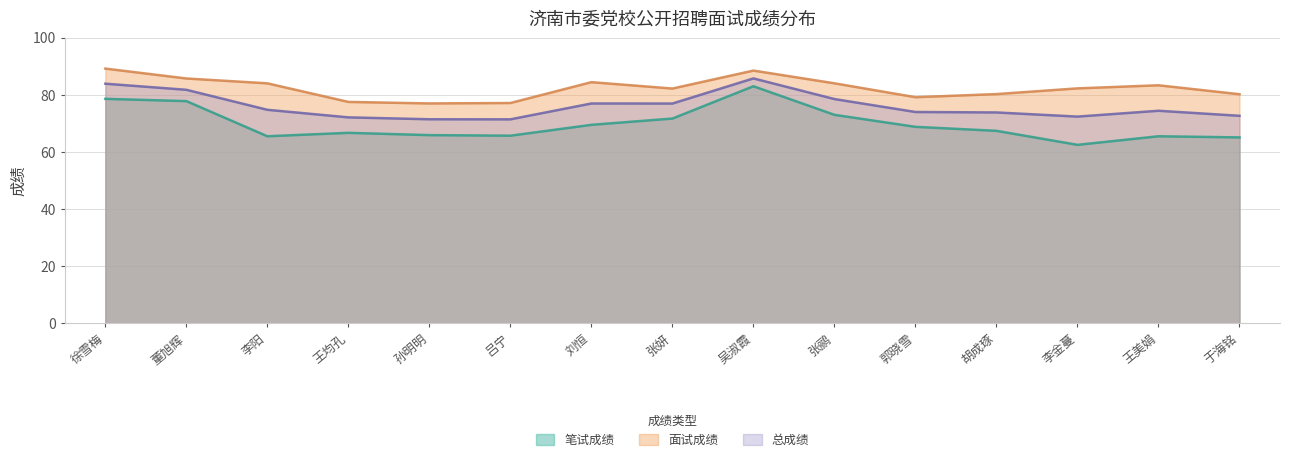

What are all the series names shown in the legend?

笔试成绩, 面试成绩, 总成绩